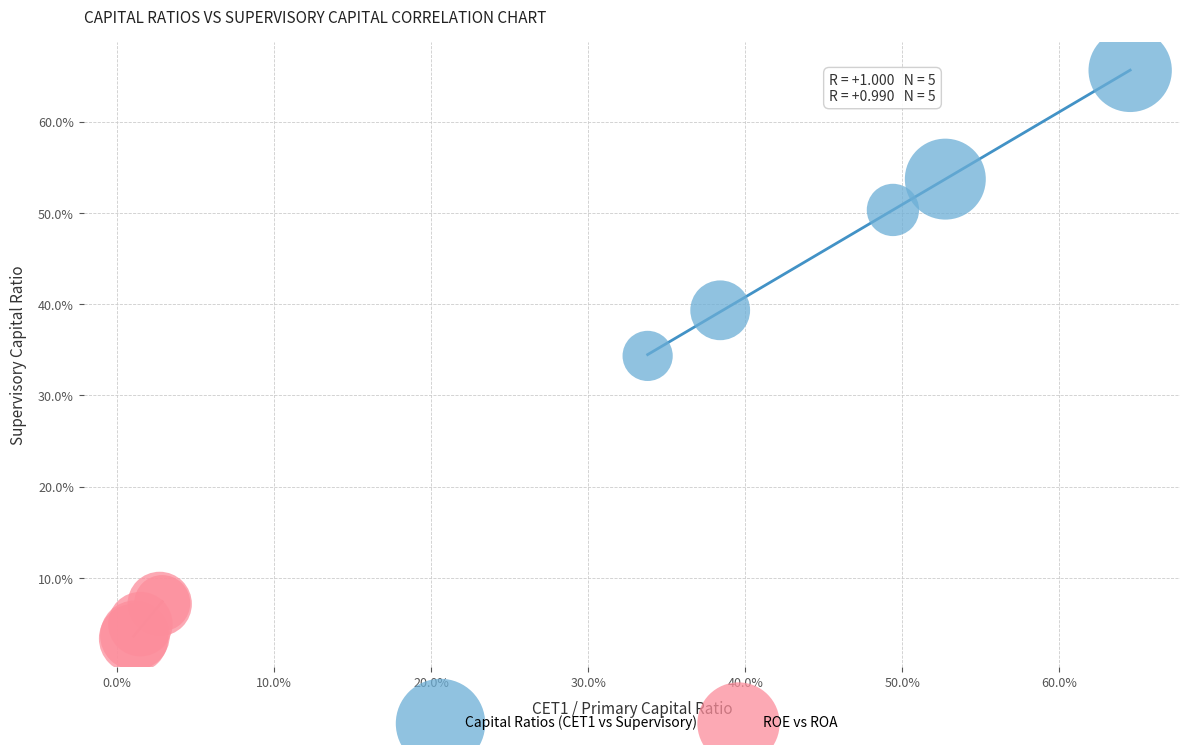

Which series has the largest Y range (max minus min)?

Capital Ratios (CET1 vs Supervisory)